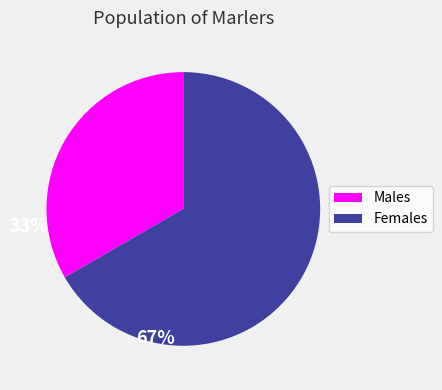

Does any single category account for the majority?

Yes